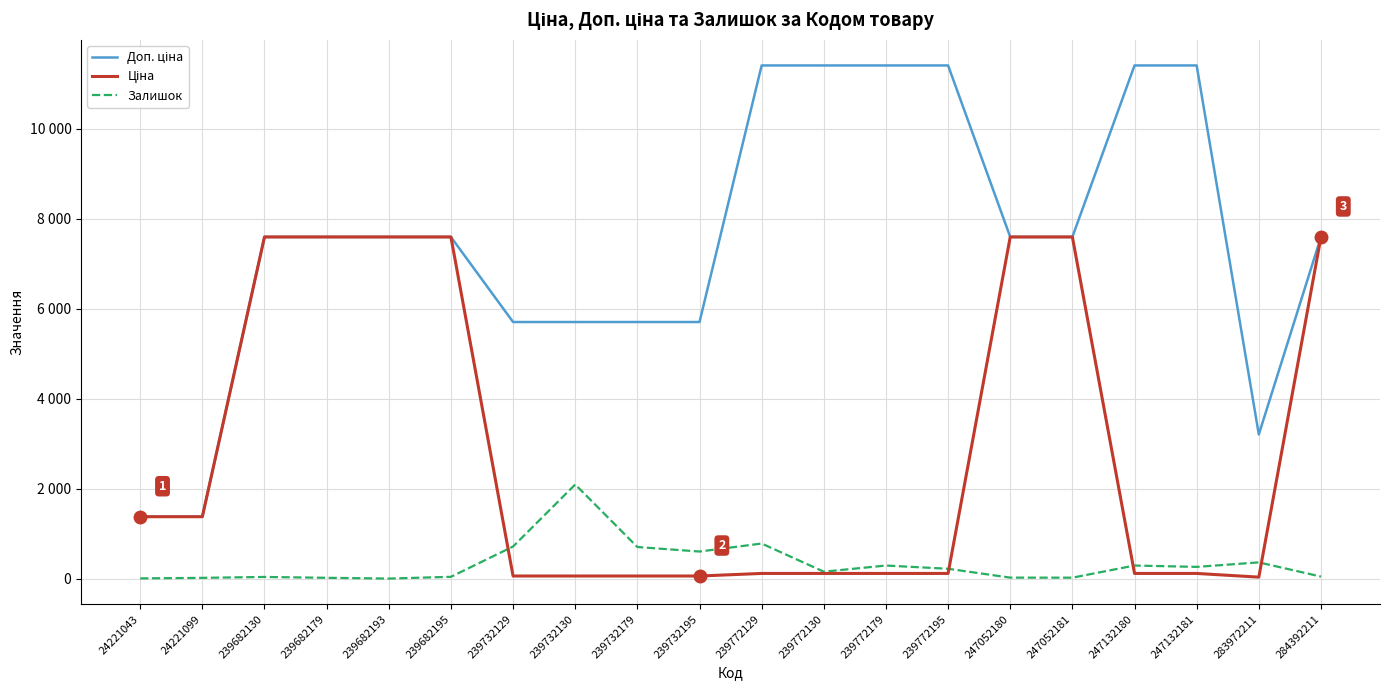

Does the chart display data point markers on the line(s)?

No